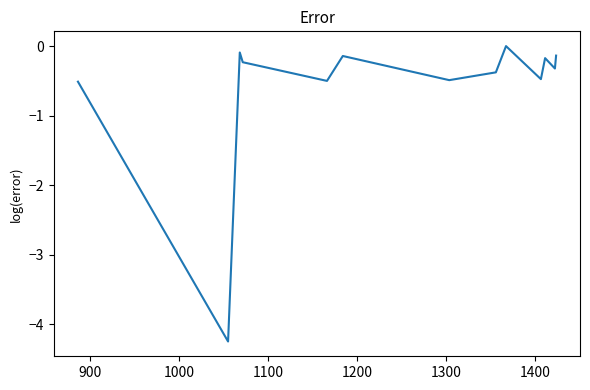

What is the difference between the maximum and minimum values?

4.2